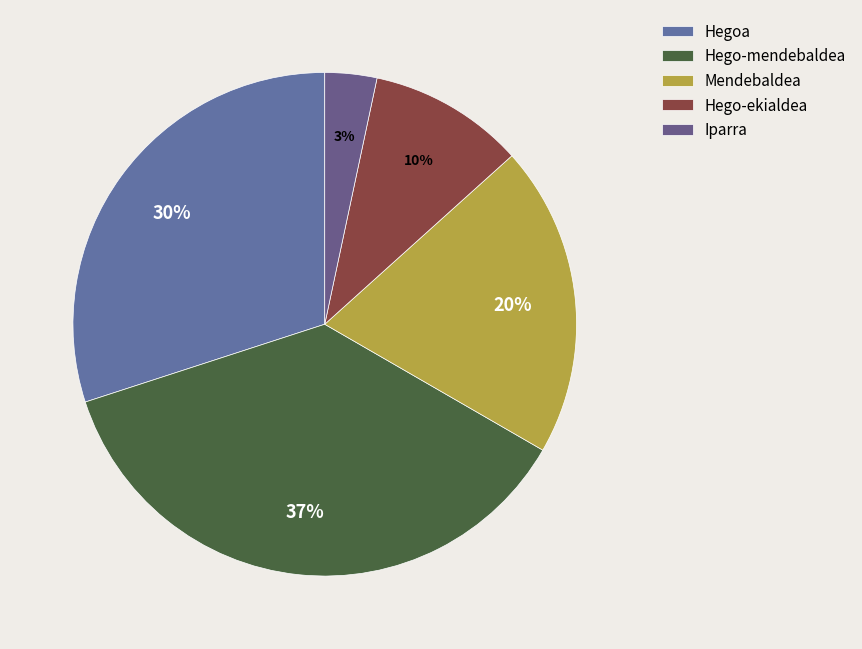

Which slice is the largest?

Hego-mendebaldea